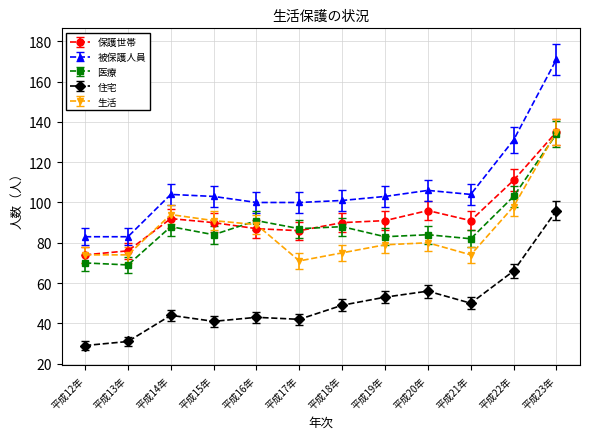

True or false: 保護世帯 and 被保護人員 cross at least once.

False